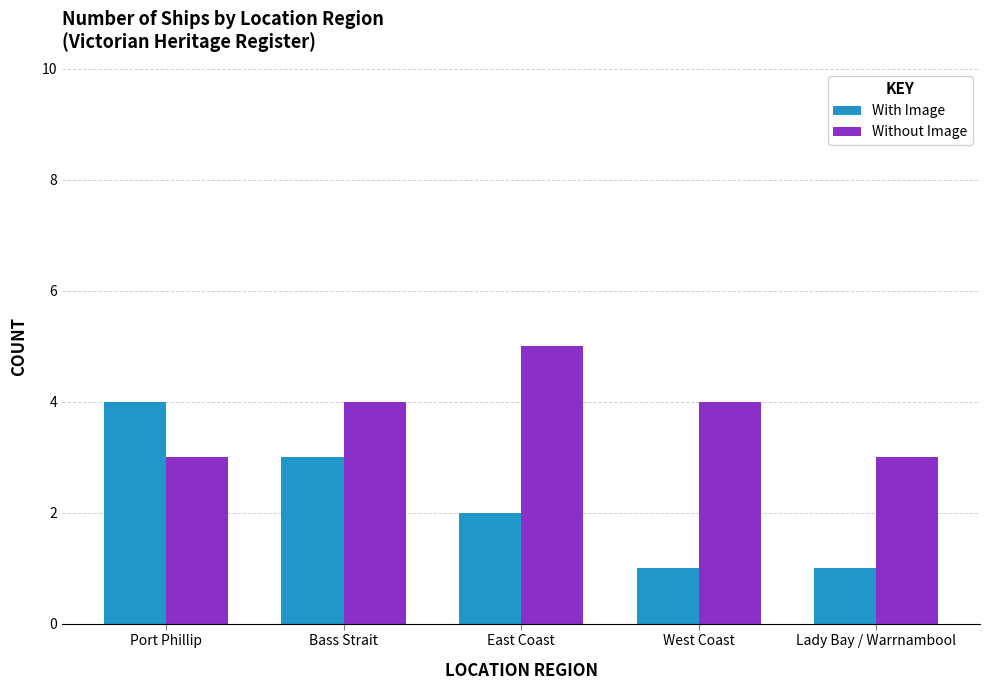

Is the value of Without Image at West Coast greater than the value of With Image at West Coast?

Yes